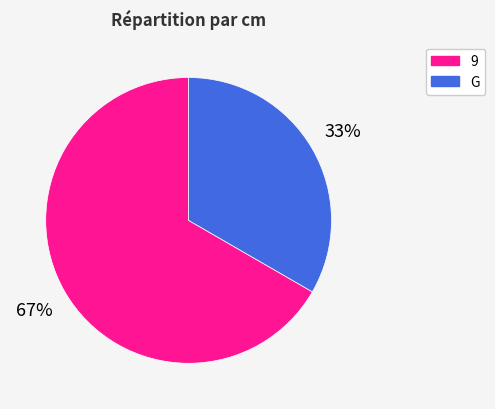

To the nearest percent, what portion does 9 represent?

67%